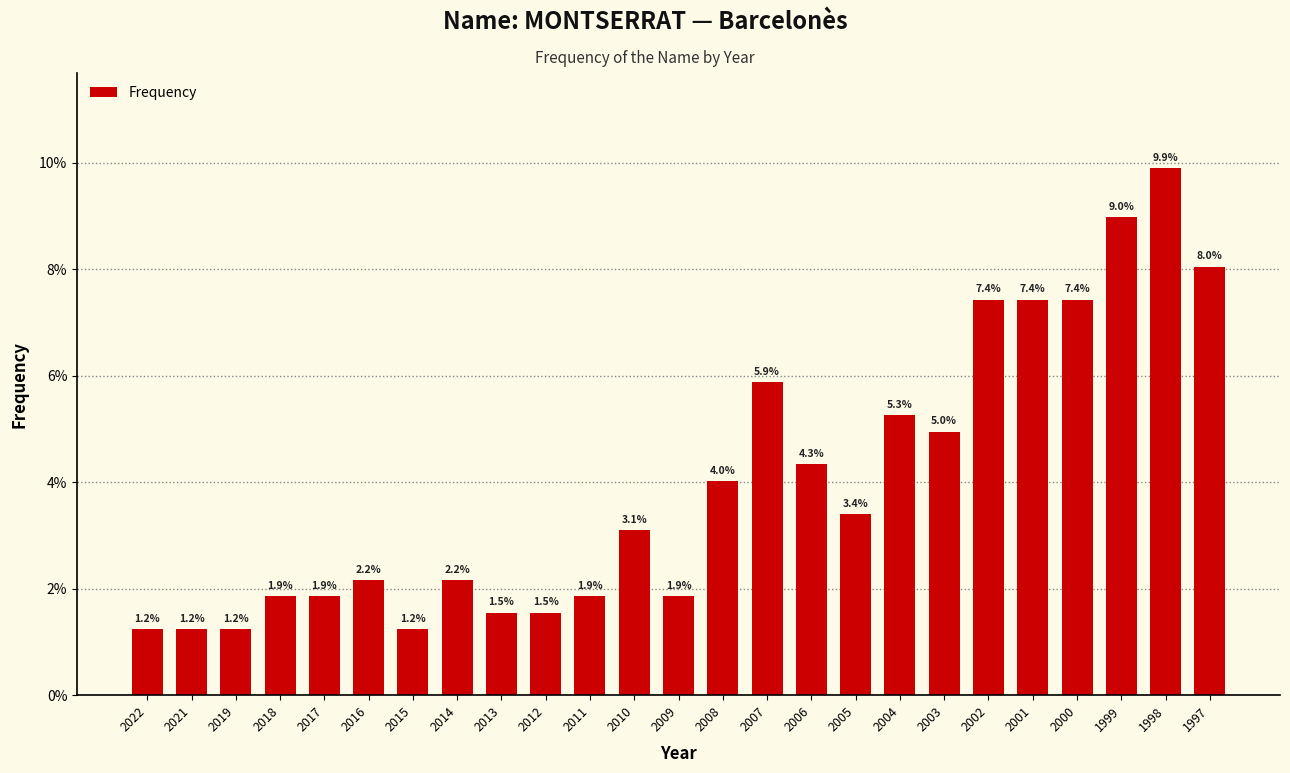

Reading right to left, what are all the values shown in this chart?

1997=8.0	1998=9.9	1999=9.0	2000=7.4	2001=7.4	2002=7.4	2003=5.0	2004=5.3	2005=3.4	2006=4.3	2007=5.9	2008=4.0	2009=1.9	2010=3.1	2011=1.9	2012=1.5	2013=1.5	2014=2.2	2015=1.2	2016=2.2	2017=1.9	2018=1.9	2019=1.2	2021=1.2	2022=1.2